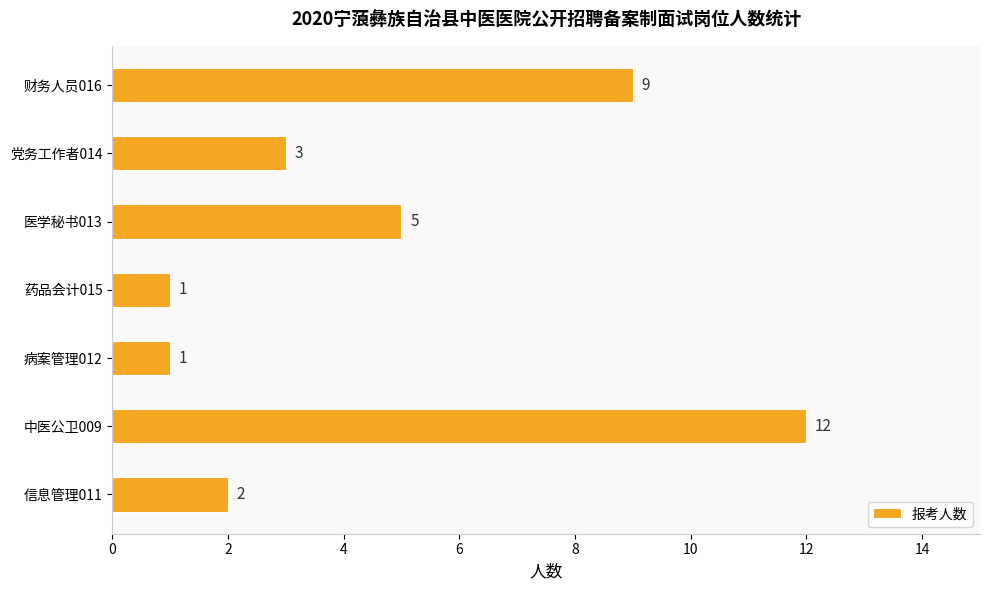

What is the average value?

5